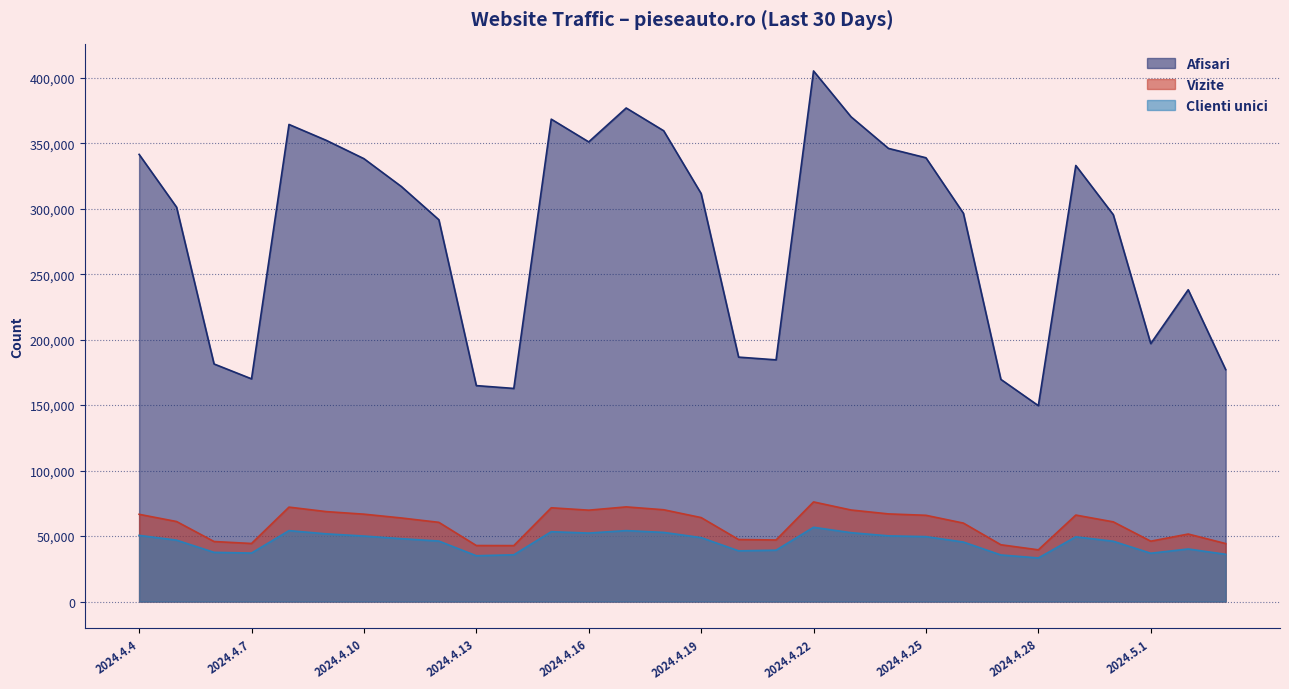

What is the value of the Afisari point at the 28th from the left?

196989